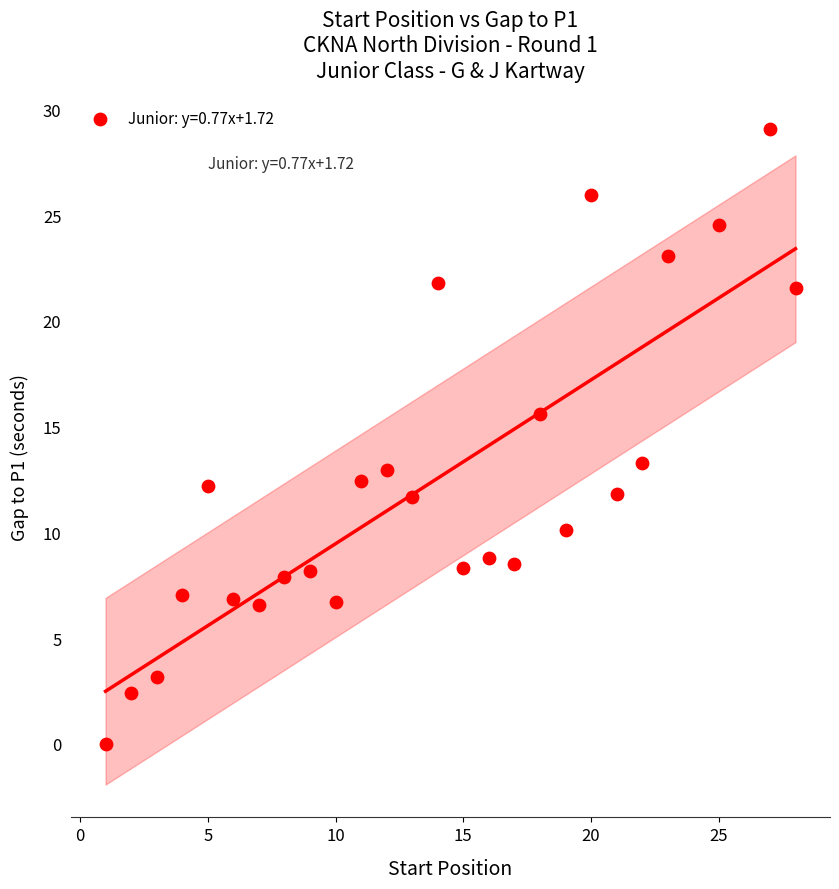

What Y value in the scatter plot is closest to 14?

13.3